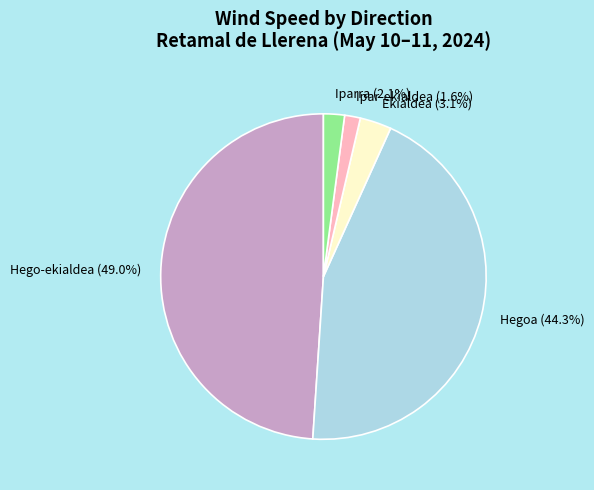

Which category has the biggest portion of the pie?

Hego-ekialdea (49.0%)